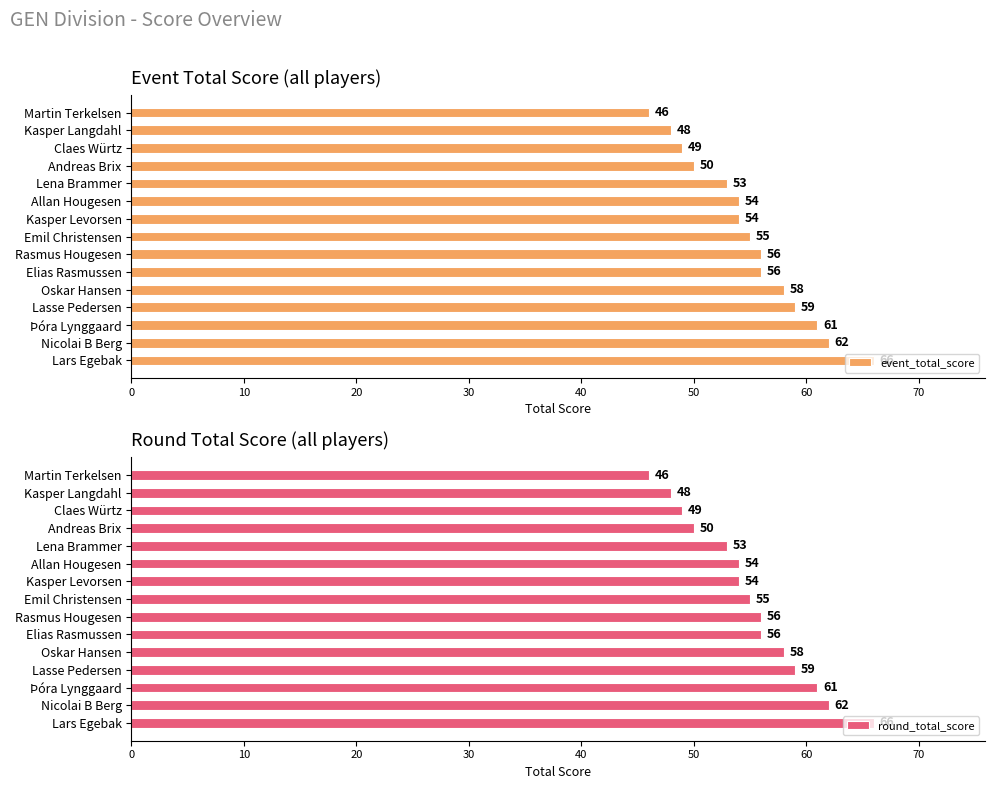

What are all the series names shown in the legend?

event_total_score, round_total_score